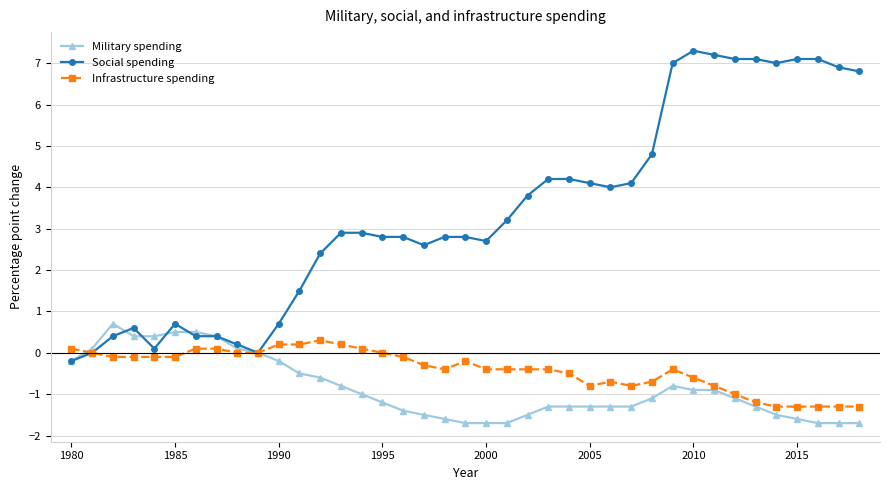

Which series has the widest spread of values?

Social spending